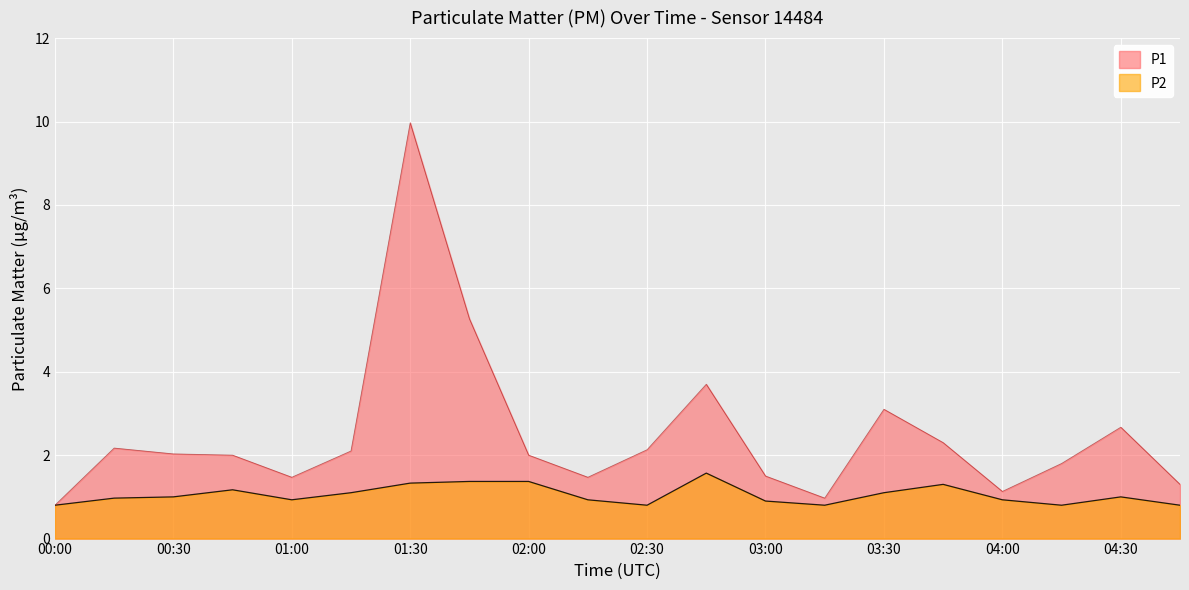

What position from the right is 03:45?

5